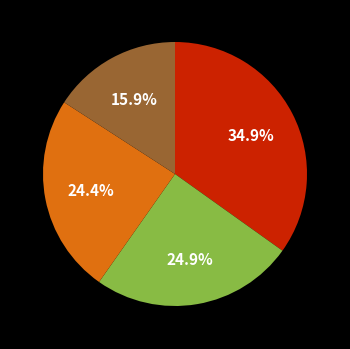

Does any single category account for the majority?

No